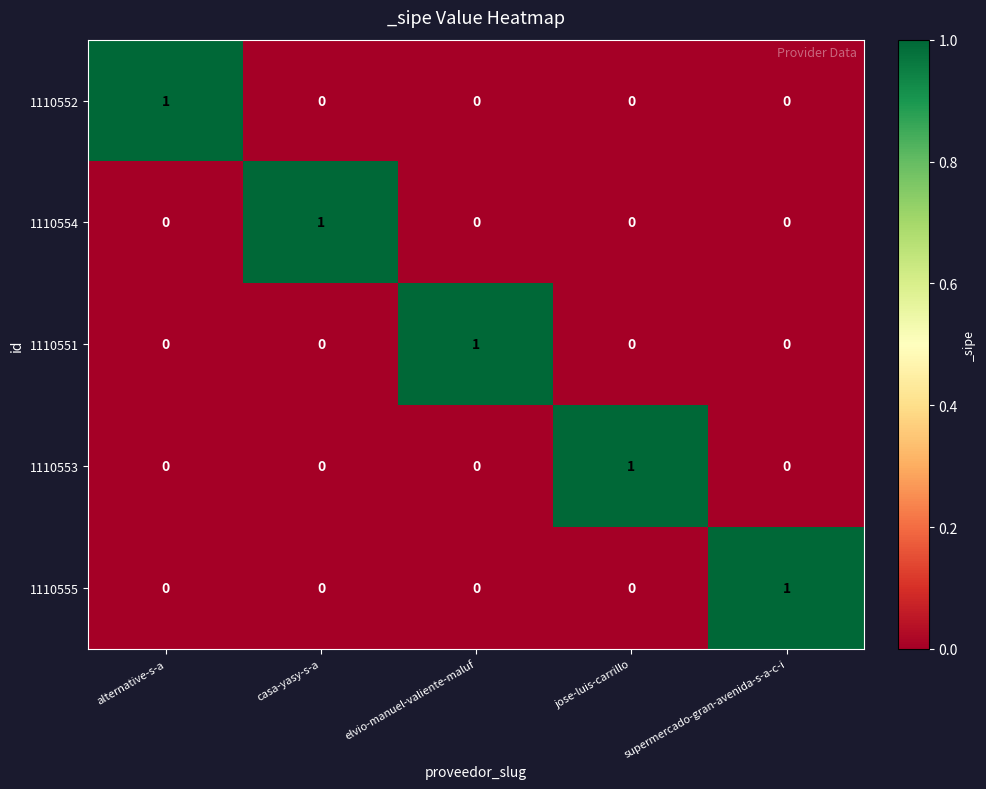

Count the 1110555 values in the range 0 to 1.

5